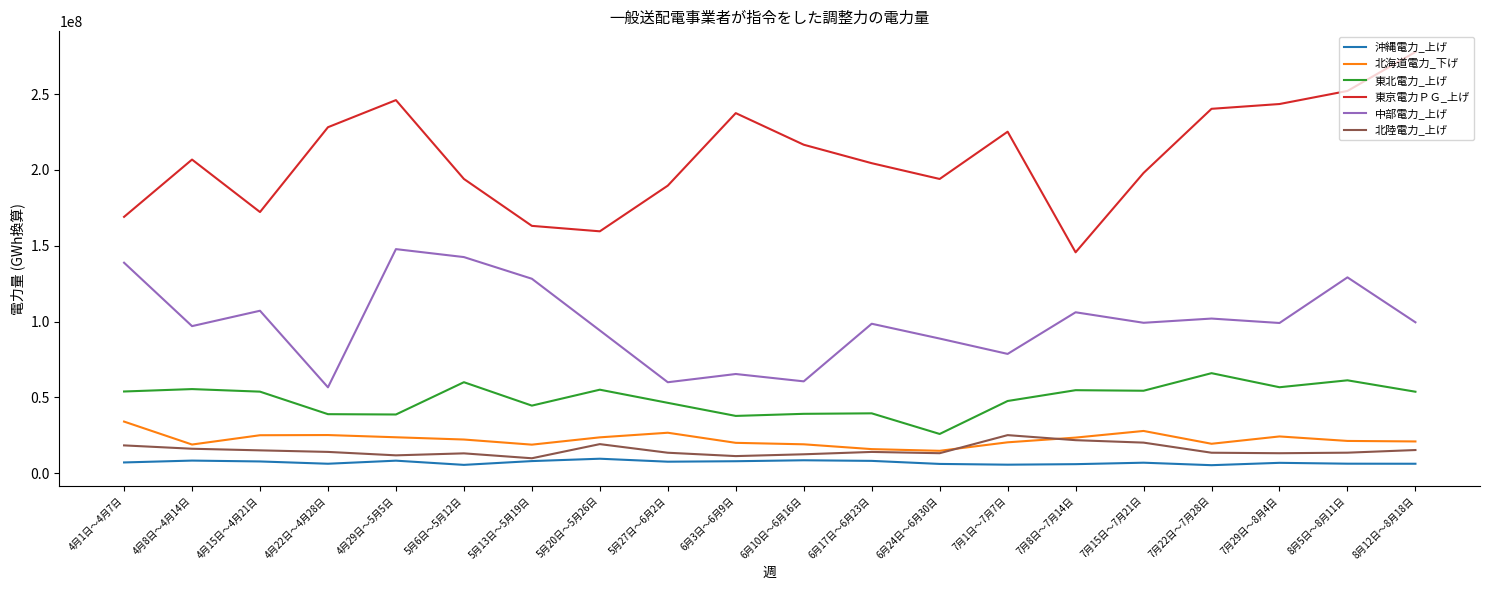

List the series in order of their peak value, highest first.

東京電力ＰＧ_上げ, 中部電力_上げ, 東北電力_上げ, 北海道電力_下げ, 北陸電力_上げ, 沖縄電力_上げ